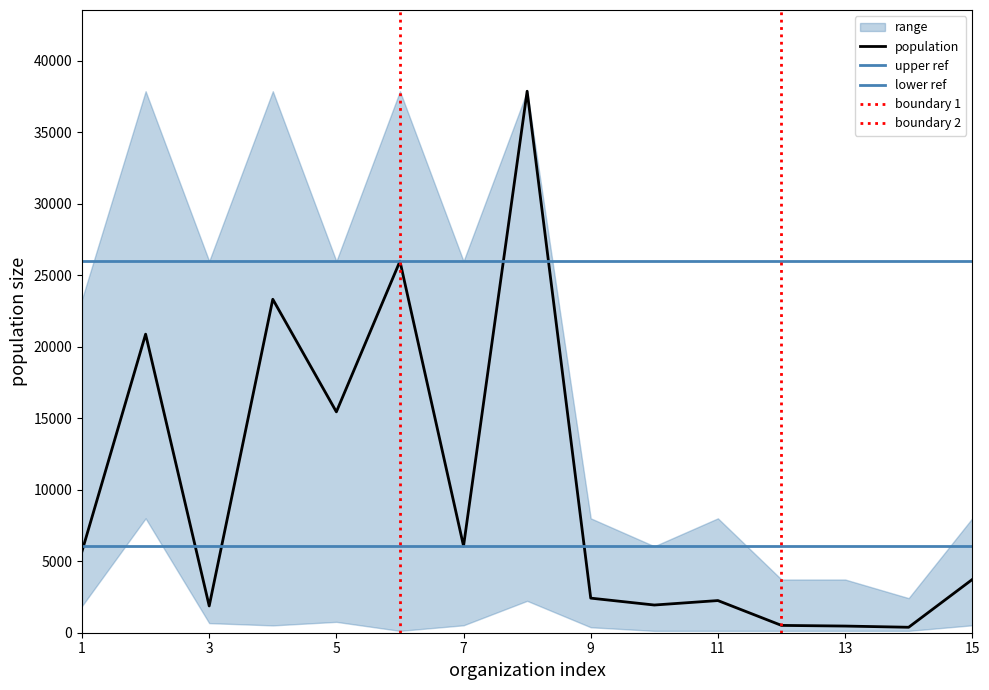

What is the highest value of the population series?

37885